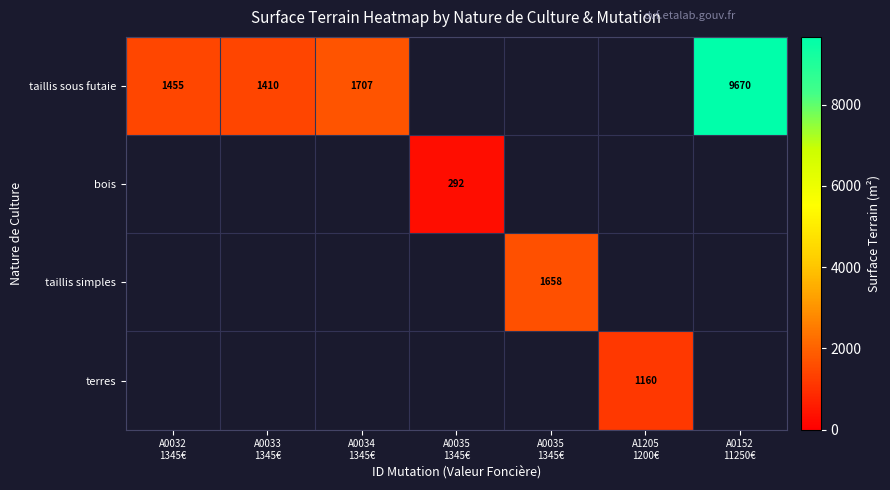

Between A0033 1345€ and A0034 1345€, which series saw the biggest shift?

taillis sous futaie